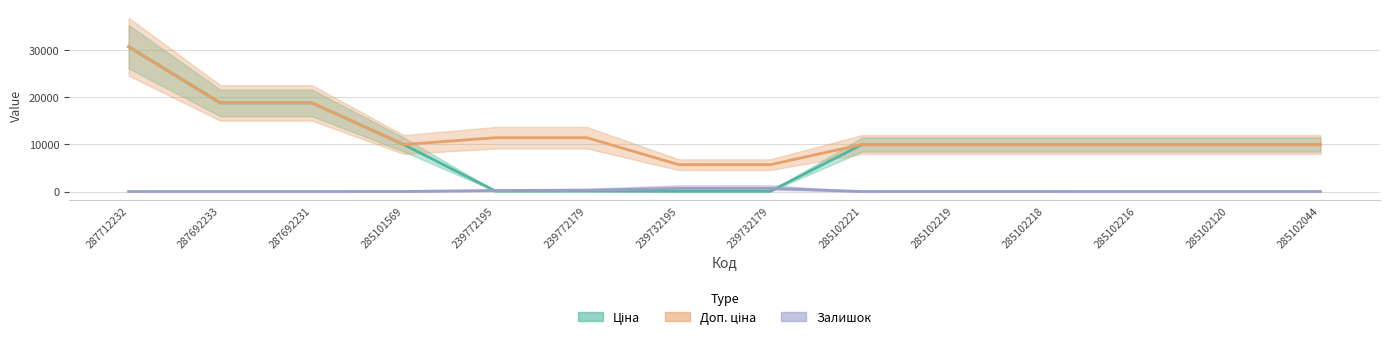

After their last crossing, which series has the higher values: Ціна or Залишок?

Ціна